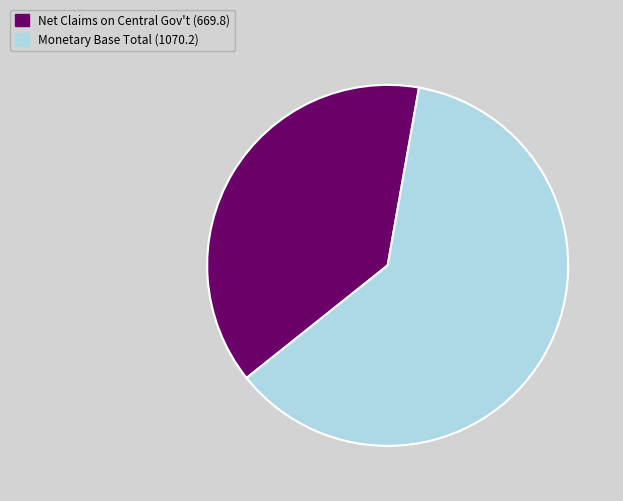

Is it true that Net Claims on Central Gov't (669.8) is 48% of the pie?

False